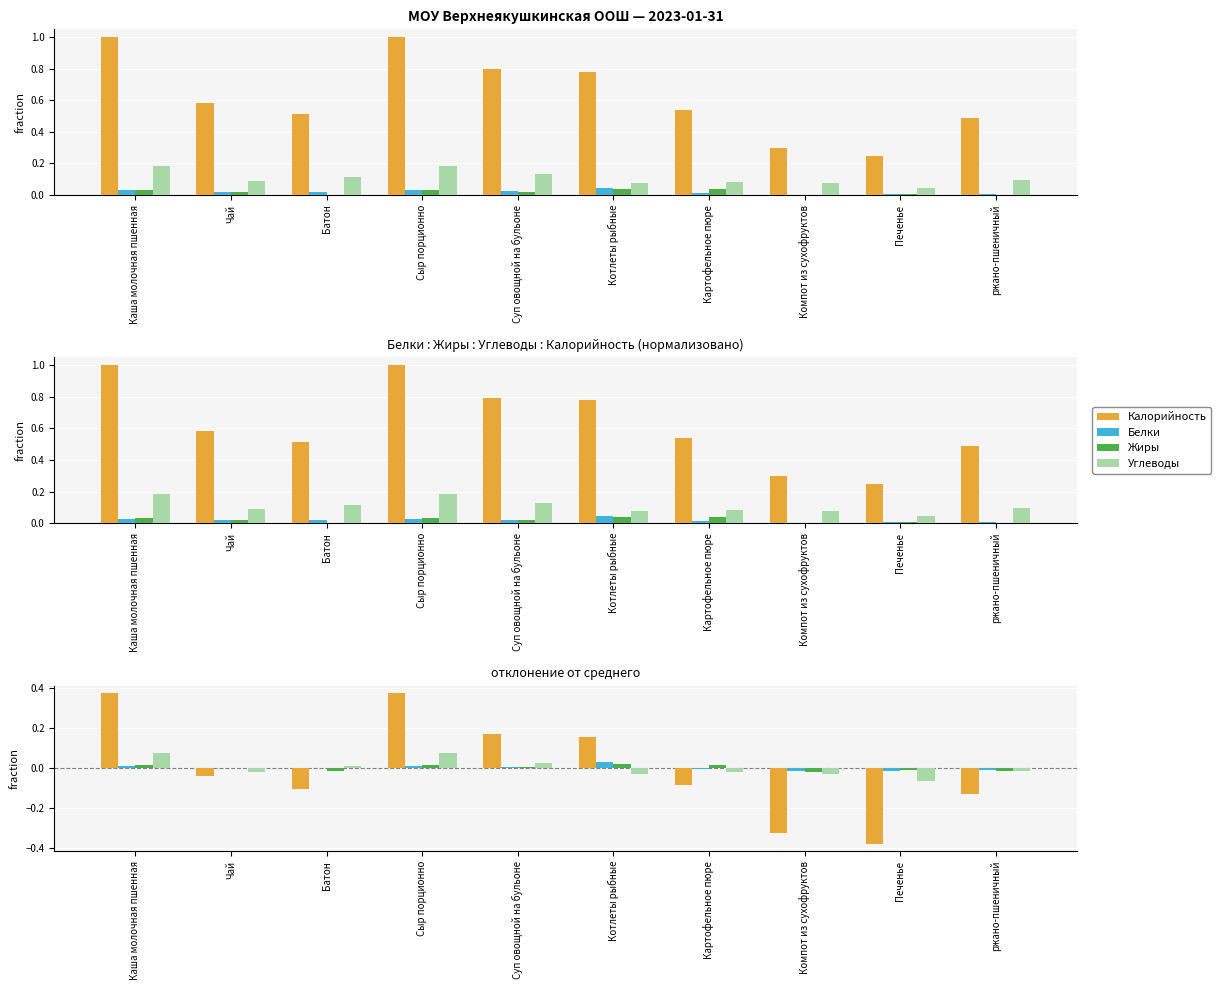

The Углеводы series shows -0.0 at Чай. True or false?

True